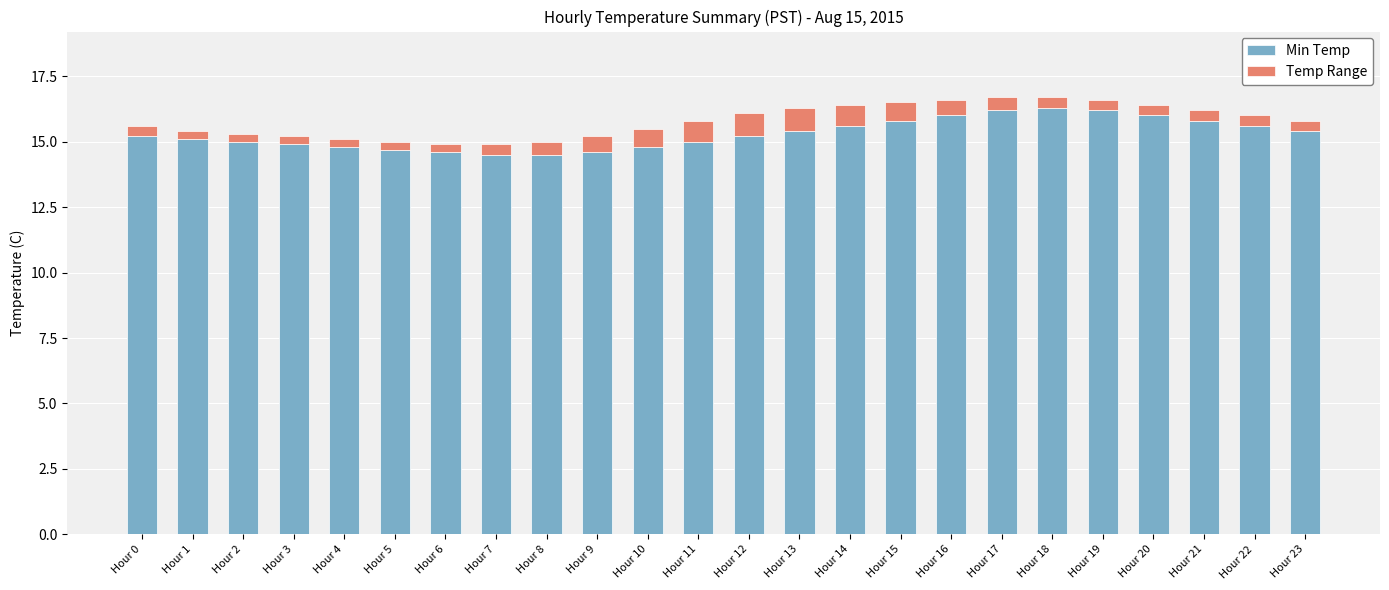

What is the difference between the second highest and second lowest values in the Min Temp series?

1.7